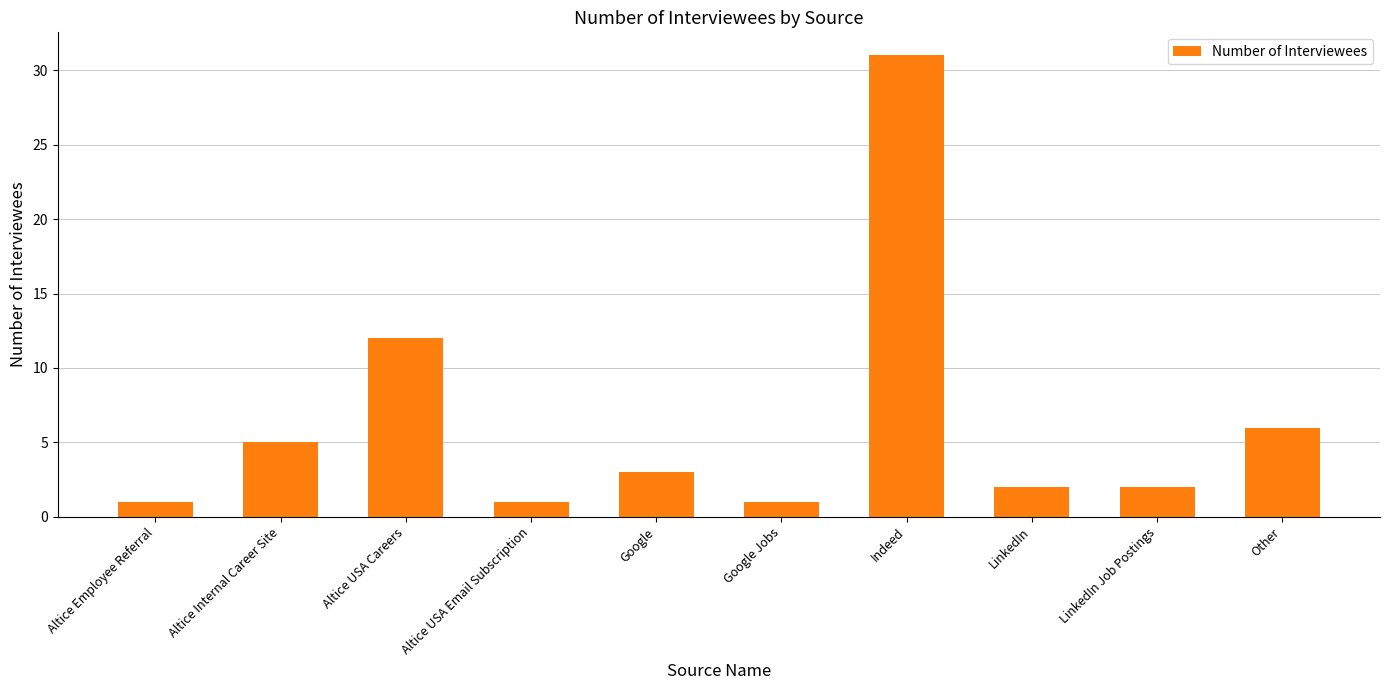

How many data points are less than 3?

5